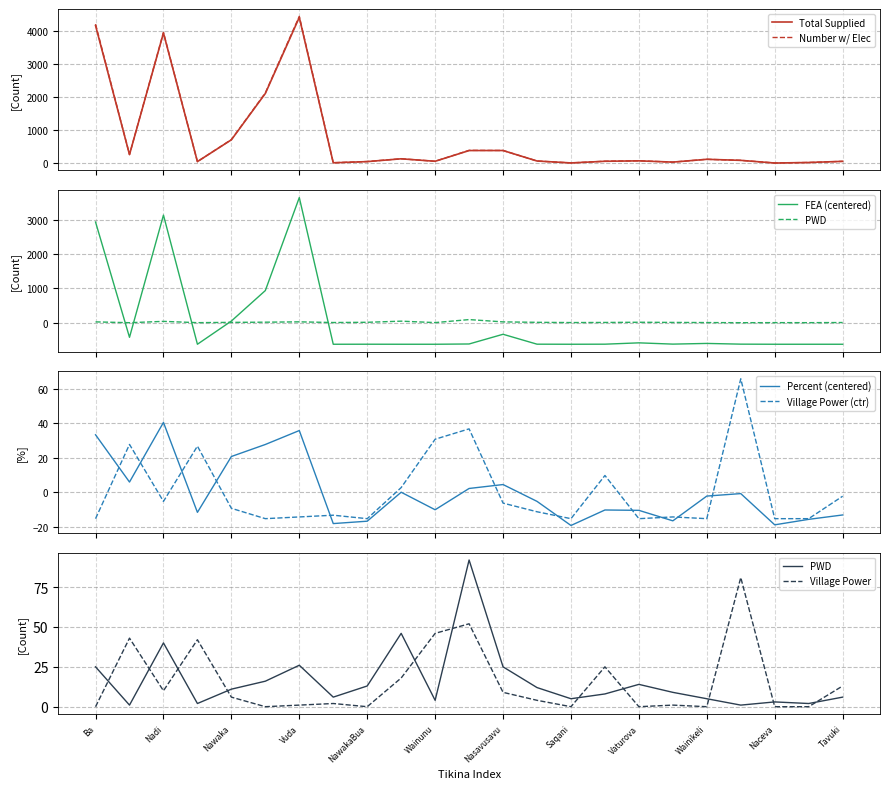

Rank the series by their maximum value, from highest to lowest.

Number with Electricity, Total (Electricity Supplied), FEA, PWD, Village Power, Percent with Electricity